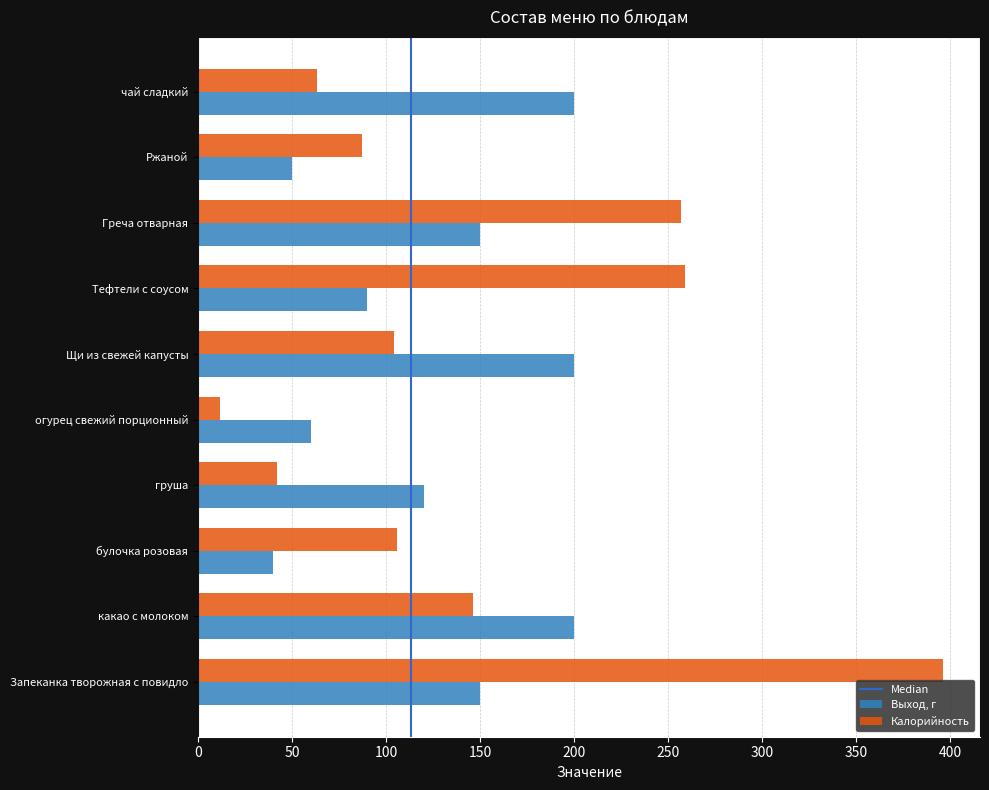

Is the value of Выход, г at Щи из свежей капусты greater than the value of Калорийность at Греча отварная?

No